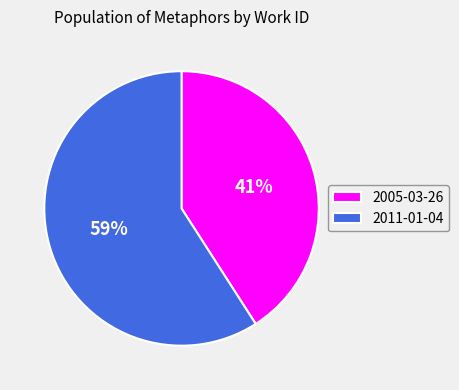

Approximately how many times larger is the value at 2011-01-04 compared to 2005-03-26?

1.4